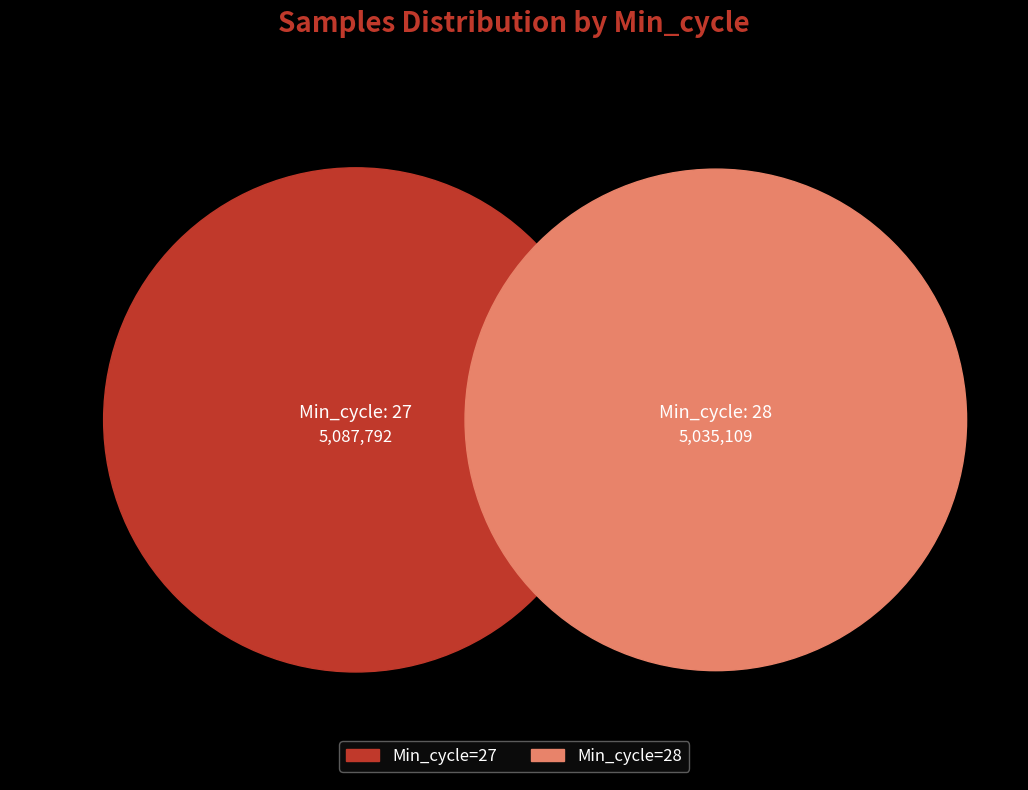

What is the change in value from 27 to 28?

-52683